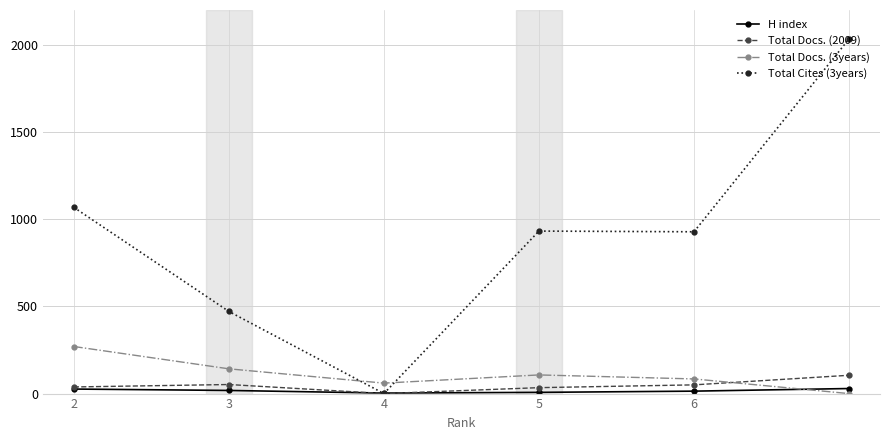

List the series in order of their peak value, lowest first.

H index, Total Docs. (2009), Total Docs. (3years), Total Cites (3years)